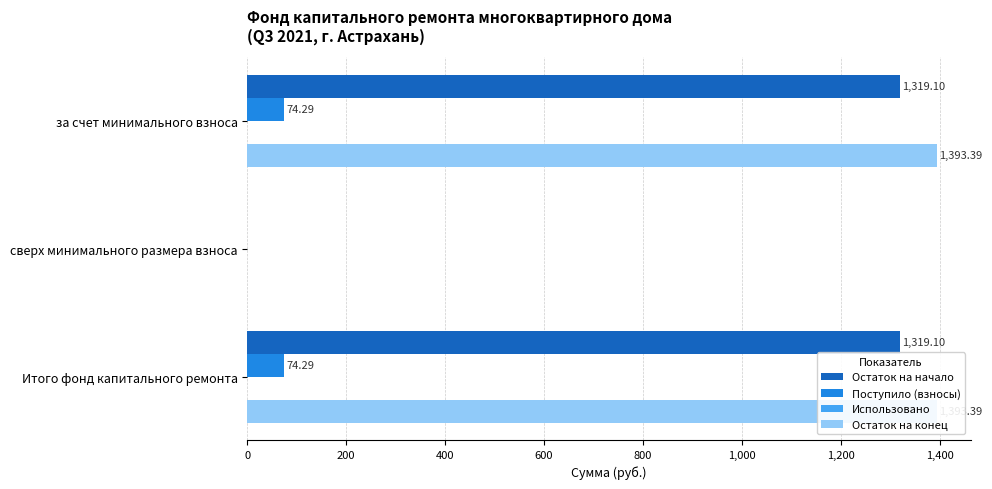

Are the bars horizontal?

Yes